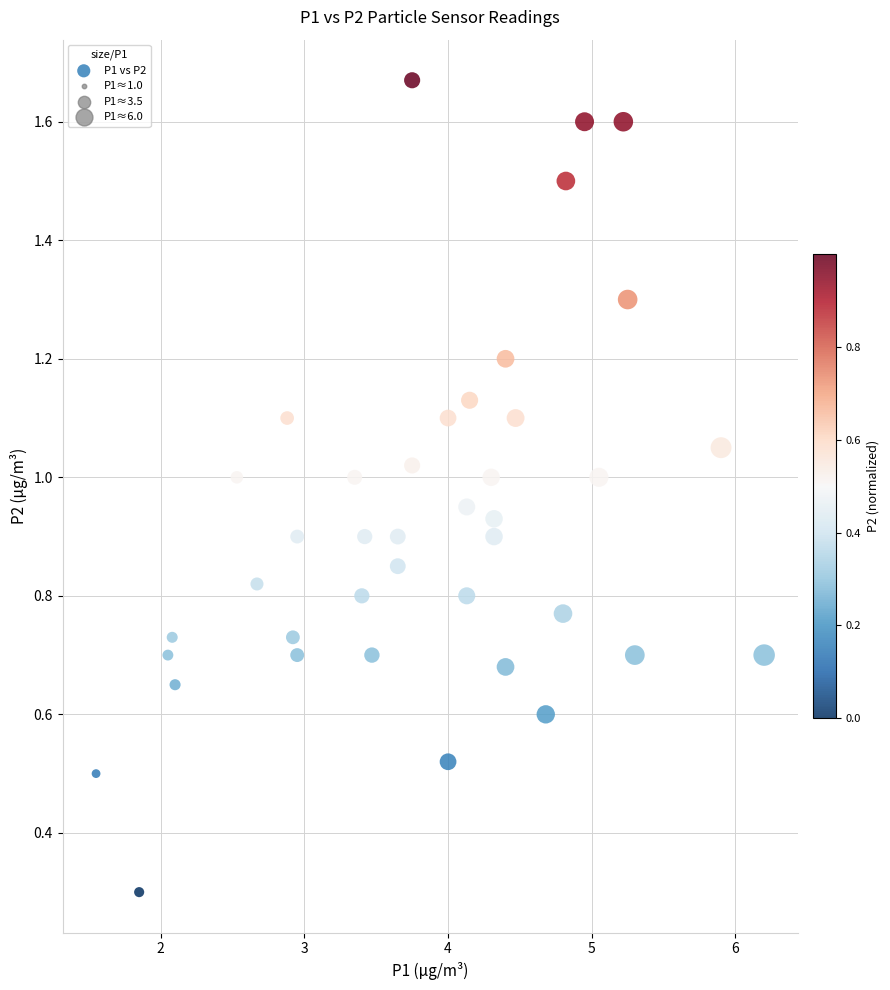

What Y value in the scatter plot is closest to 0?

0.3